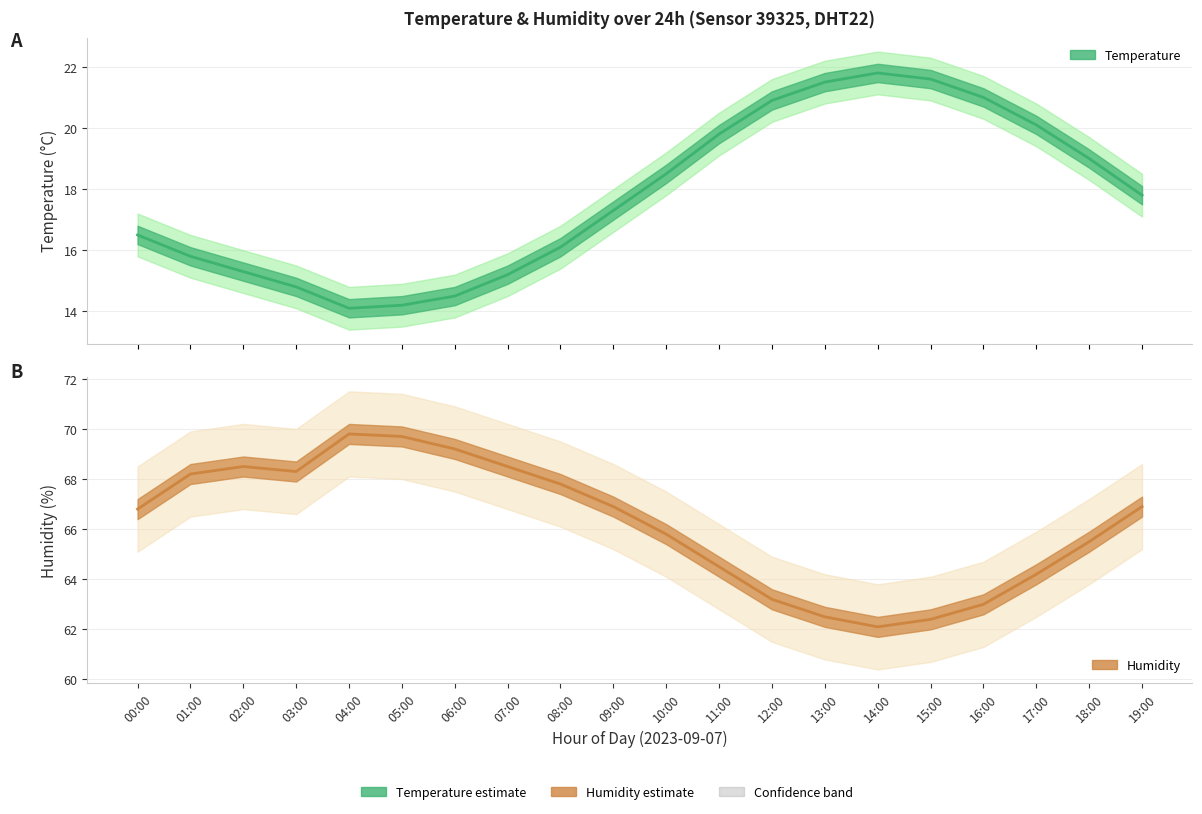

Which series changed the most between 10:00 and 16:00?

humidity